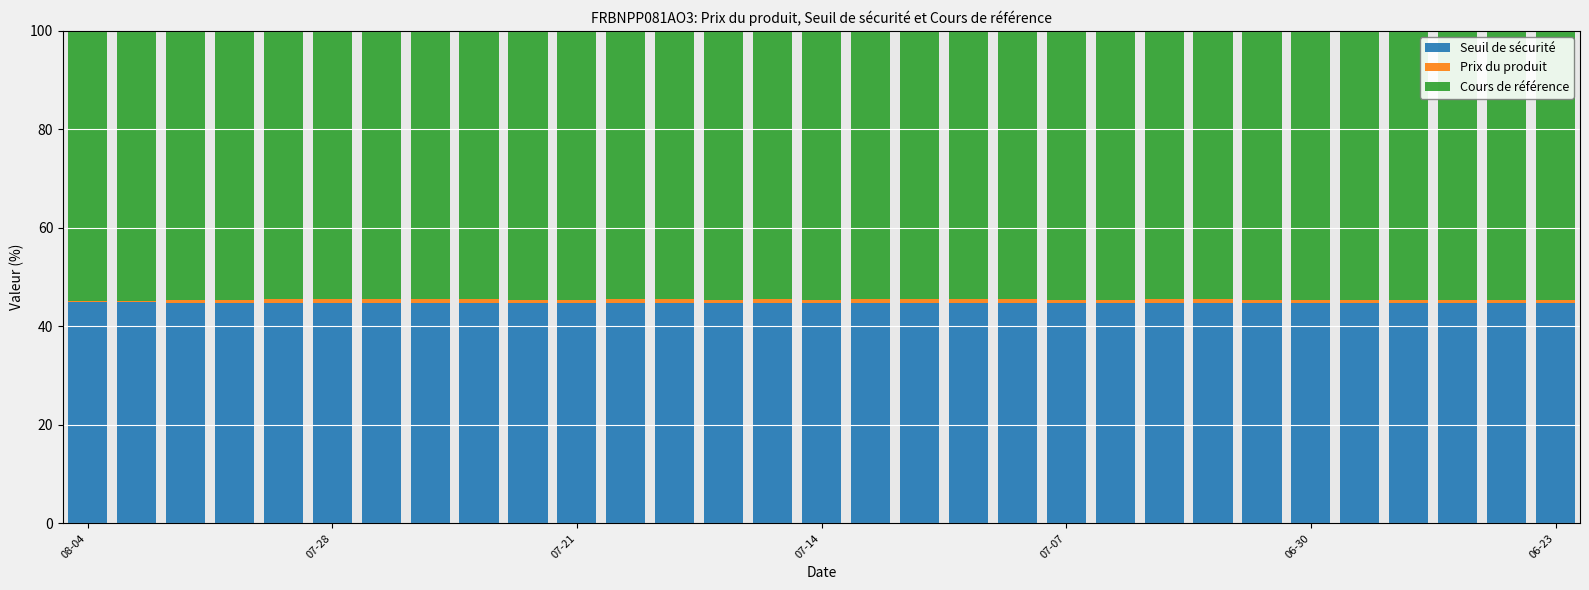

How many series are shown in this chart?

3